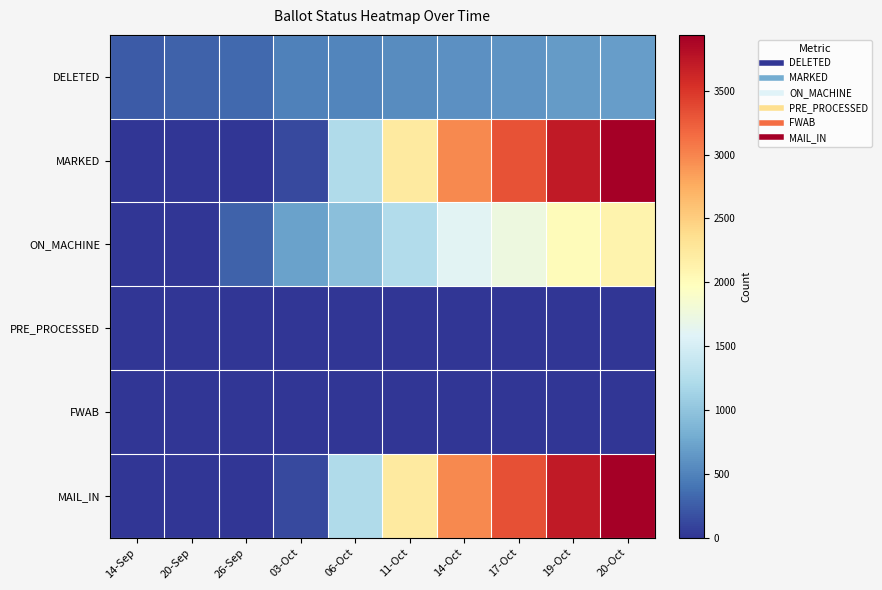

Reading right to left, what are all the values shown in this chart?

DELETED: 20-Oct=677	19-Oct=665	17-Oct=616	14-Oct=594	11-Oct=561	06-Oct=510	03-Oct=486	26-Sep=334	20-Sep=288	14-Sep=244
MARKED: 20-Oct=3927	19-Oct=3711	17-Oct=3318	14-Oct=2974	11-Oct=2215	06-Oct=1230	03-Oct=124	26-Sep=1	20-Sep=0	14-Sep=0
ON_MACHINE: 20-Oct=2118	19-Oct=2000	17-Oct=1753	14-Oct=1608	11-Oct=1238	06-Oct=964	03-Oct=712	26-Sep=282	20-Sep=0	14-Sep=0
PRE_PROCESSED: 20-Oct=10	19-Oct=10	17-Oct=10	14-Oct=8	11-Oct=2	06-Oct=0	03-Oct=0	26-Sep=0	20-Sep=0	14-Sep=0
FWAB: 20-Oct=0	19-Oct=0	17-Oct=0	14-Oct=0	11-Oct=0	06-Oct=0	03-Oct=0	26-Sep=0	20-Sep=0	14-Sep=0
MAIL_IN: 20-Oct=3937	19-Oct=3721	17-Oct=3328	14-Oct=2982	11-Oct=2217	06-Oct=1230	03-Oct=124	26-Sep=1	20-Sep=0	14-Sep=0